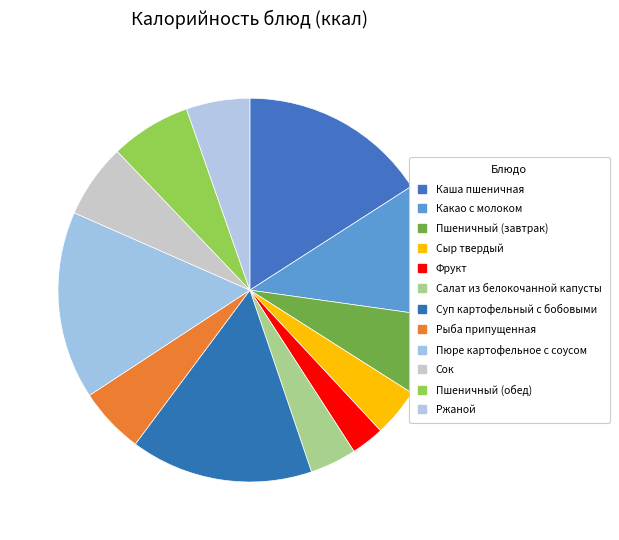

What percentage is the Пшеничный (обед) slice, to the nearest percent?

7%